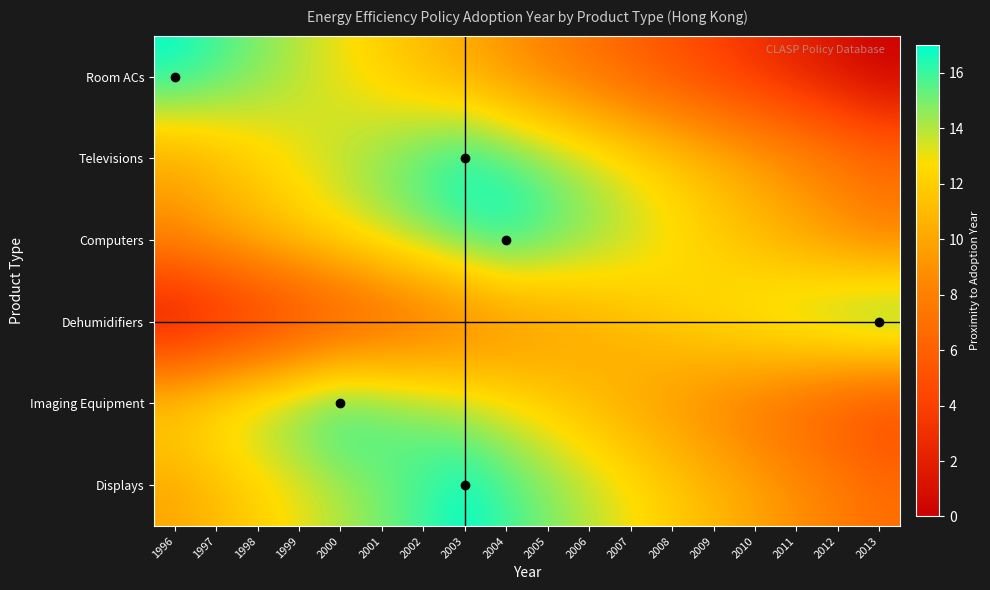

At which category is the sum across all series the highest?

2003